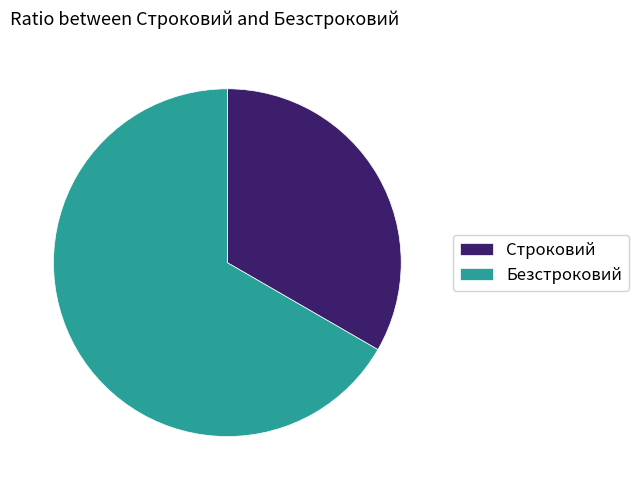

What is the ratio of the value at Строковий to the value at Безстроковий?

0.5